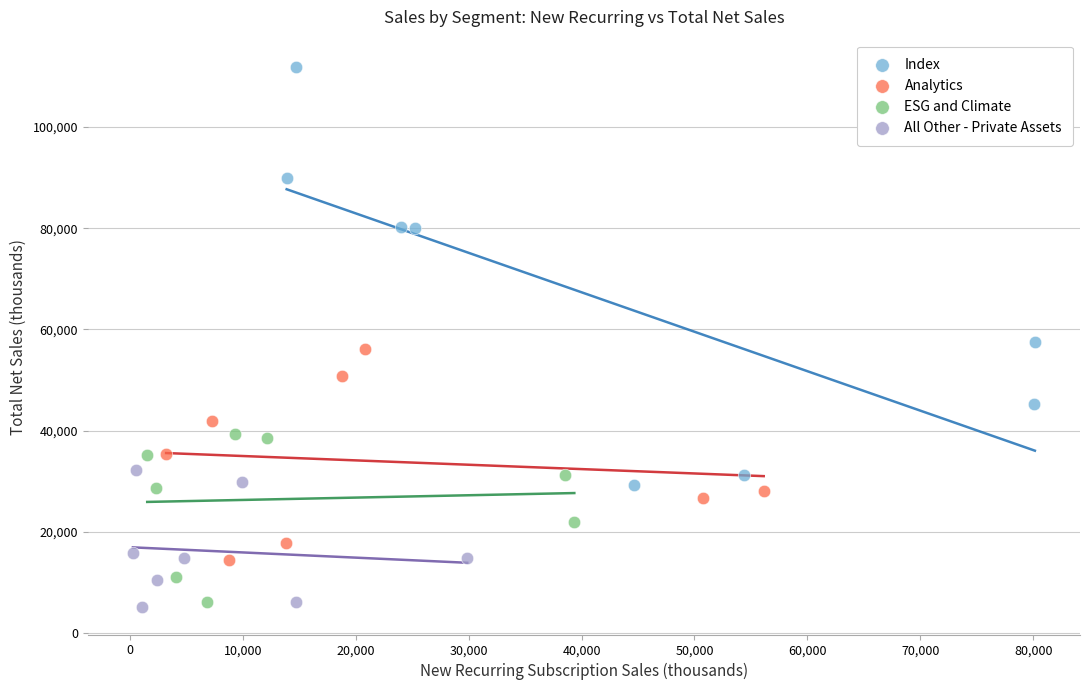

What are all the series names shown in the legend?

Index, Analytics, ESG and Climate, All Other - Private Assets